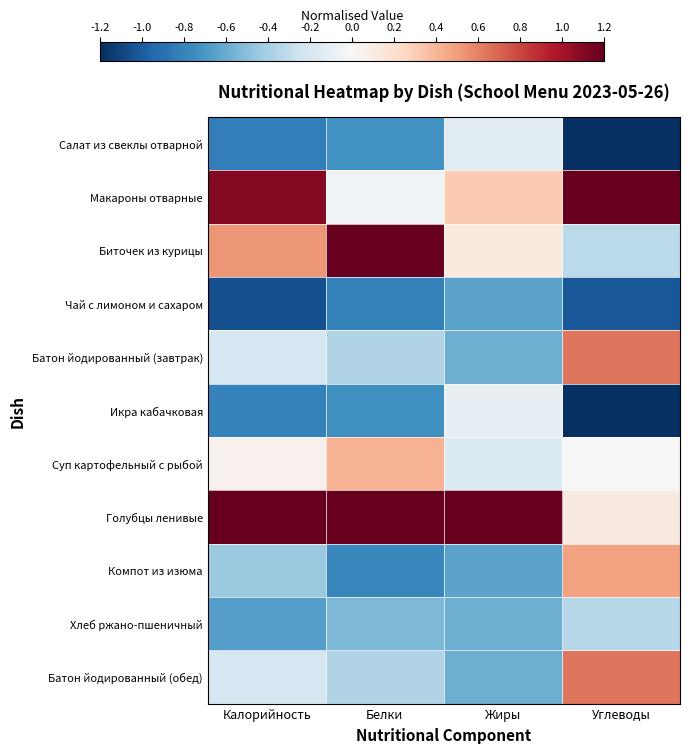

List the series in order of their peak value, highest first.

Голубцы ленивые, Макароны отварные, Биточек из курицы, Батон йодированный (завтрак), Батон йодированный (обед), Компот из изюма, Суп картофельный с рыбой, Икра кабачковая, Салат из свеклы отварной, Хлеб ржано-пшеничный, Чай с лимоном и сахаром